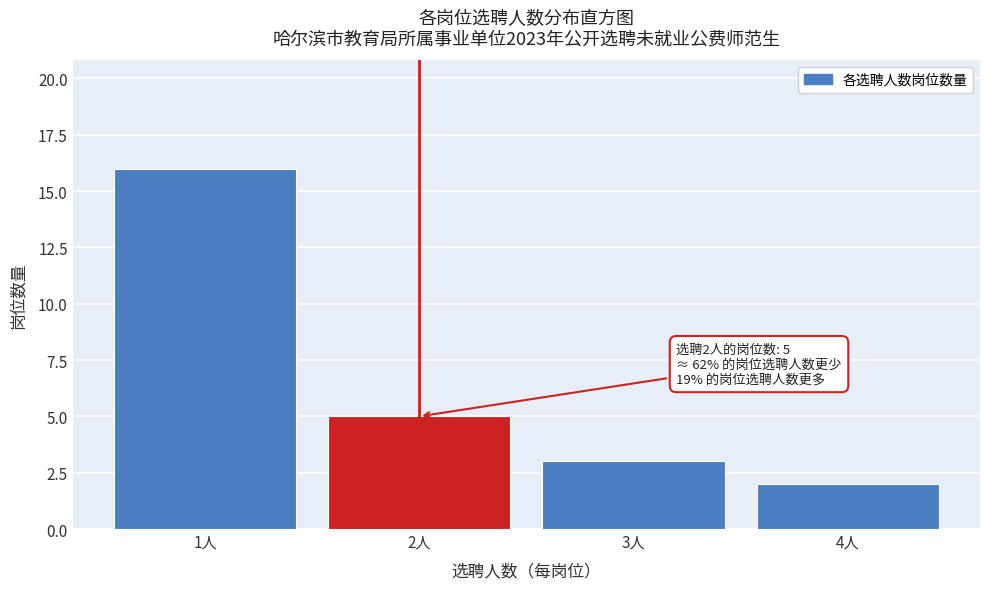

Reading left to right, extract all data points from this chart.

1人=16	2人=5	3人=3	4人=2